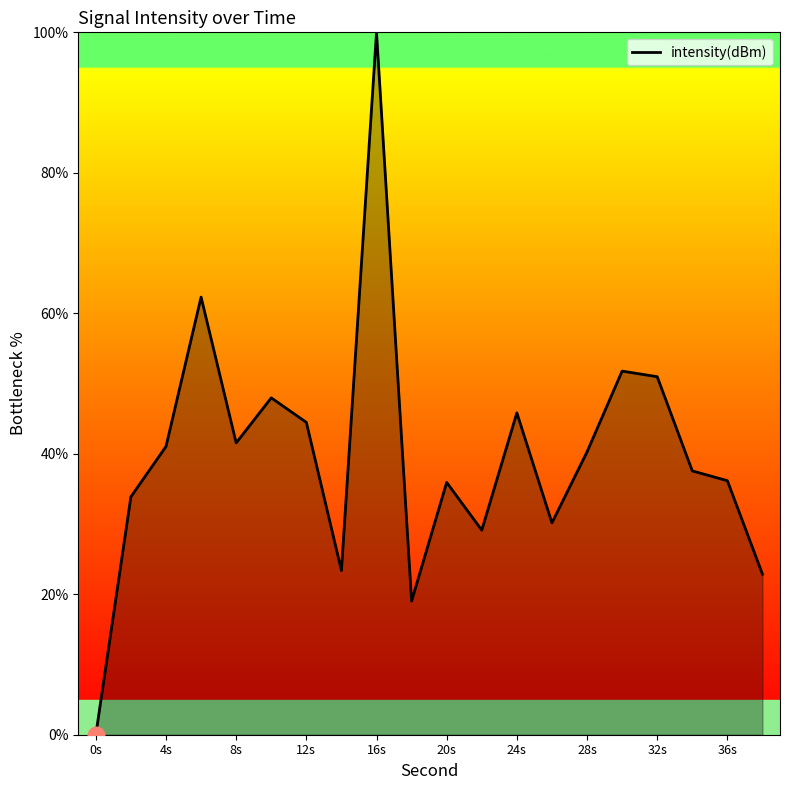

What is the maximum value shown in the chart?

100.0